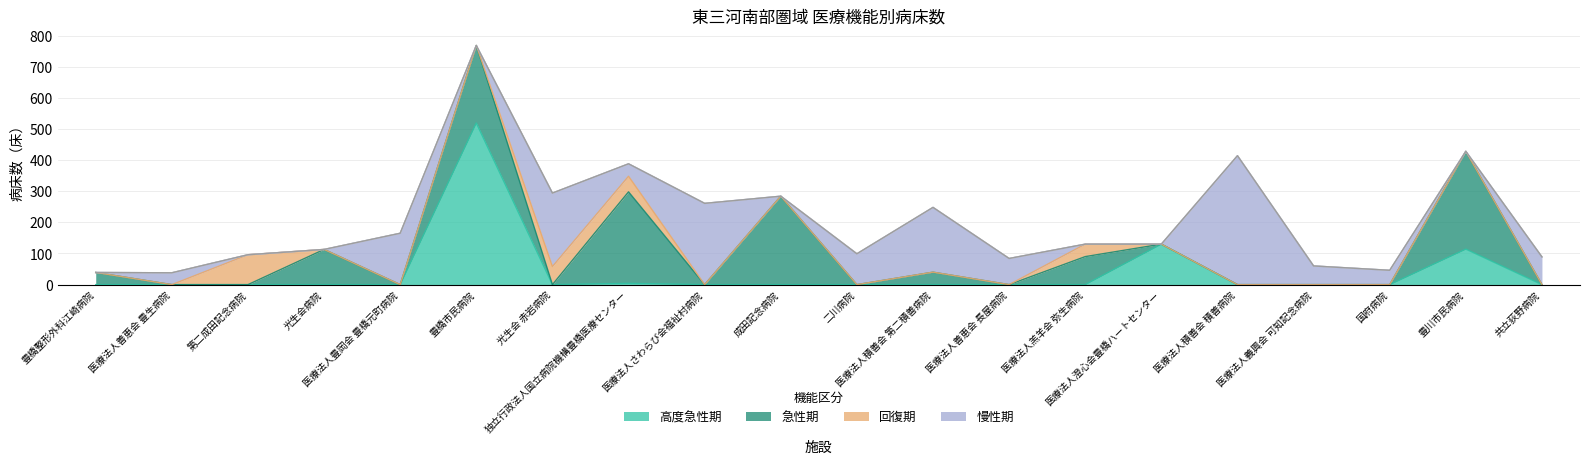

True or false: 高度急性期 and 廃止予定 intersect in this chart.

False